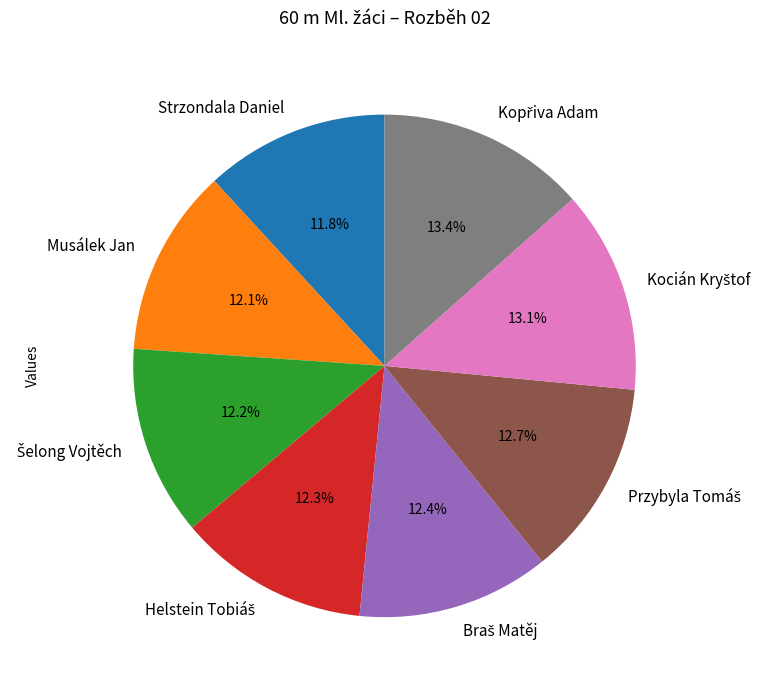

How much of the chart is everything except Musálek Jan?

87.9%